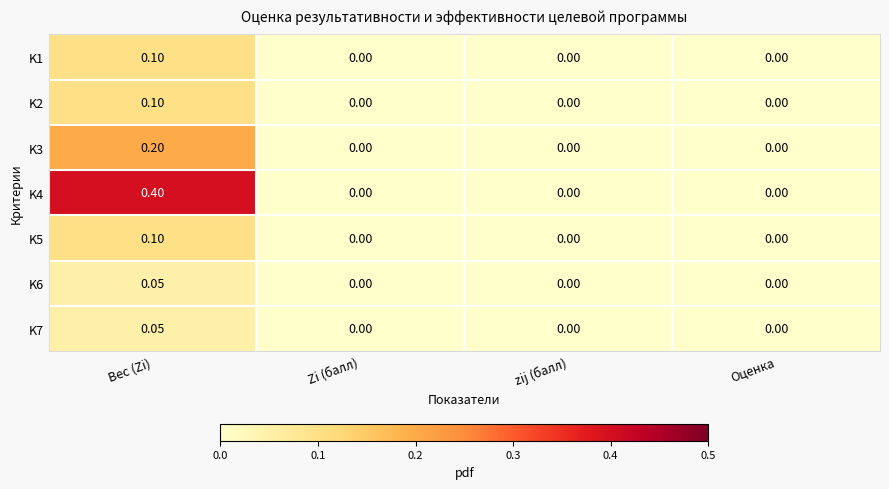

At which category is the sum across all series the highest?

Вес (Zi)